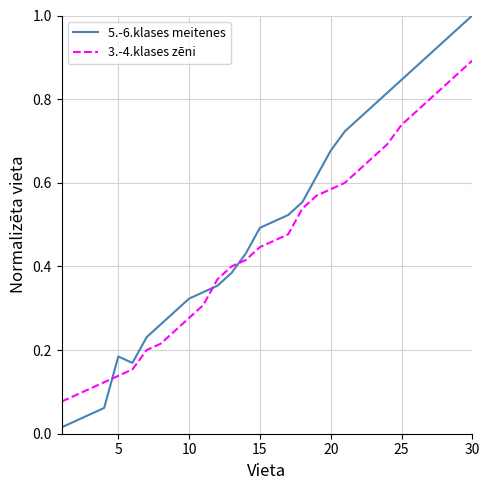

Which series has the widest spread of values?

5.-6.klases meitenes